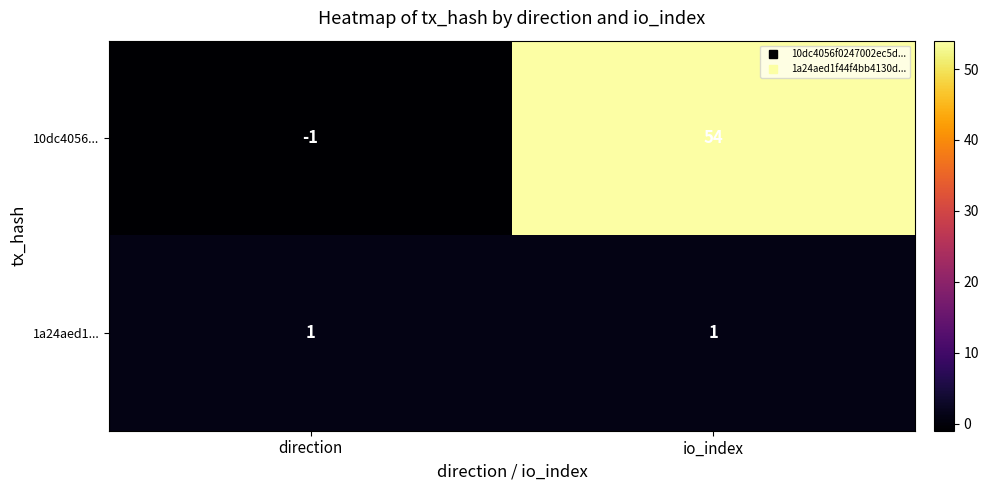

What is the sum of the 10dc4056... values at io_index and direction?

53